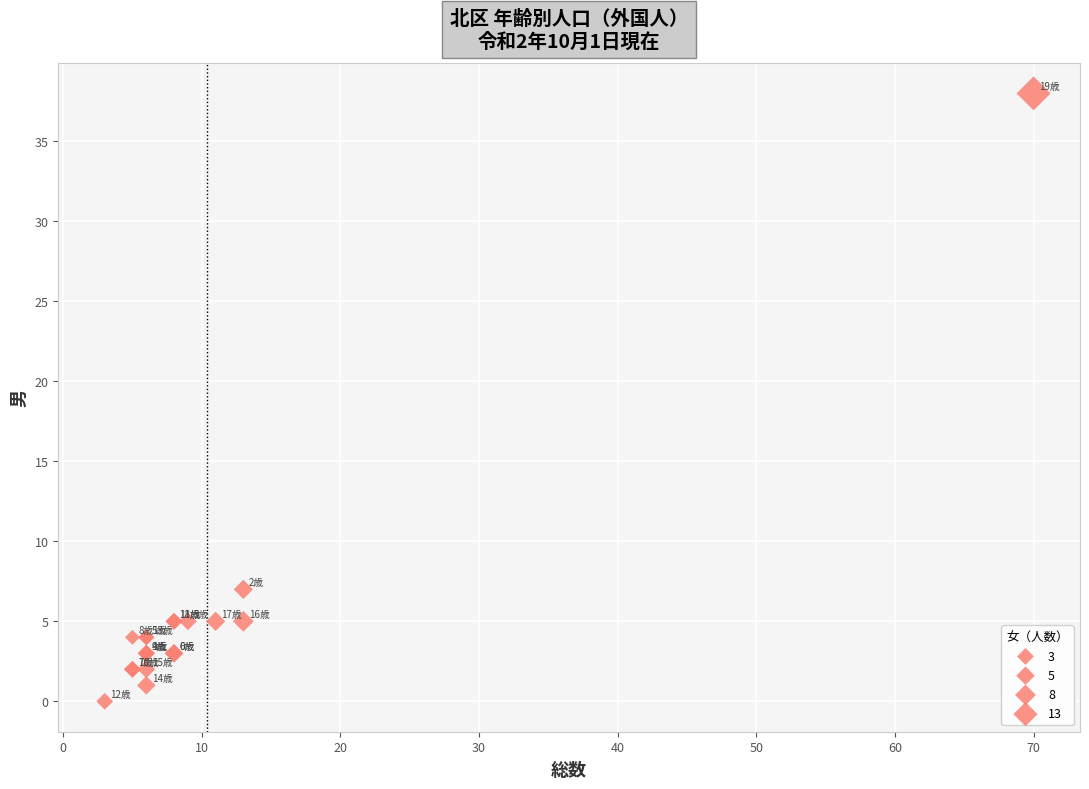

What Y value in the scatter plot is closest to 19?

7